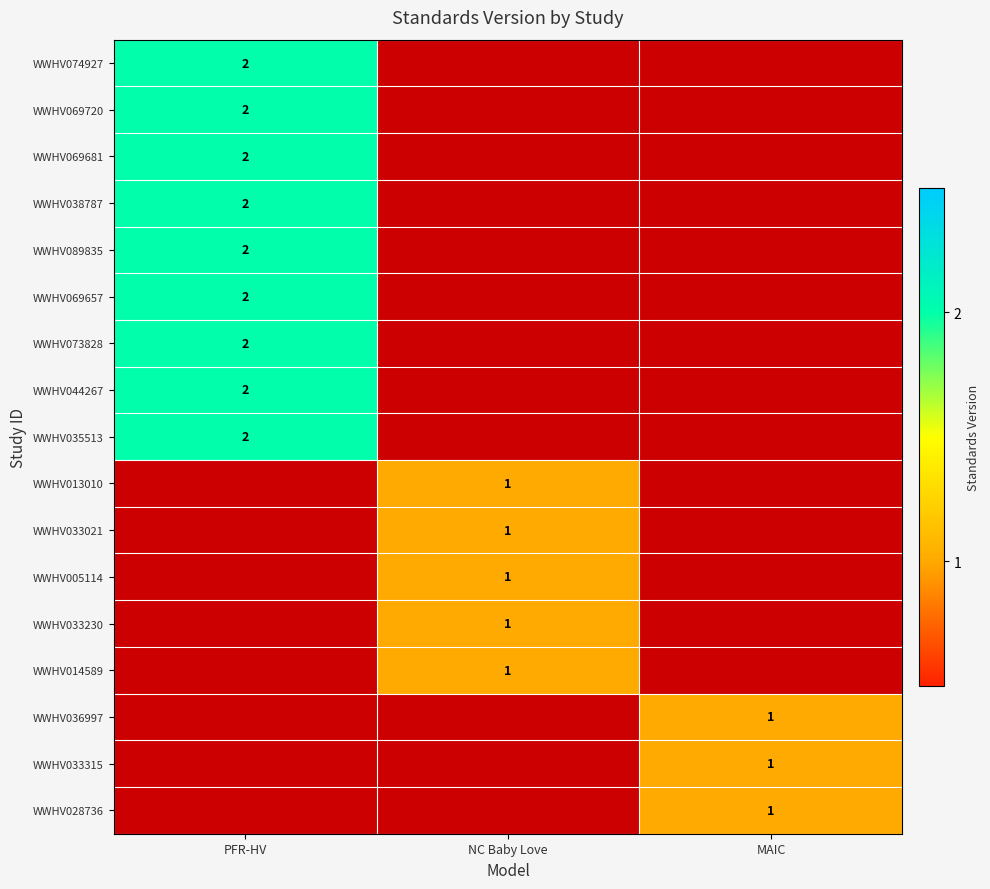

The WWHV069681 series shows 1 at PFR-HV. True or false?

False